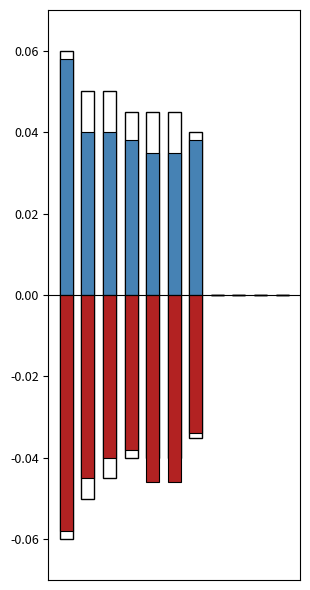

What is the sum of all MONTANT (USD) - Negative values?

-0.3